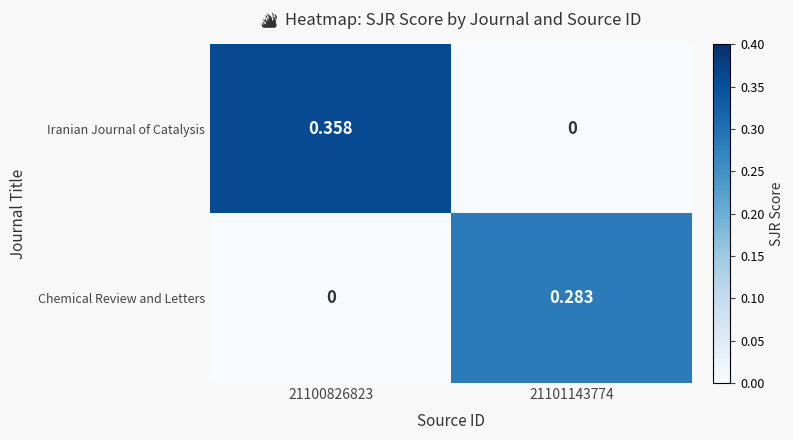

List the series in order of their peak value, highest first.

Iranian Journal of Catalysis, Chemical Review and Letters